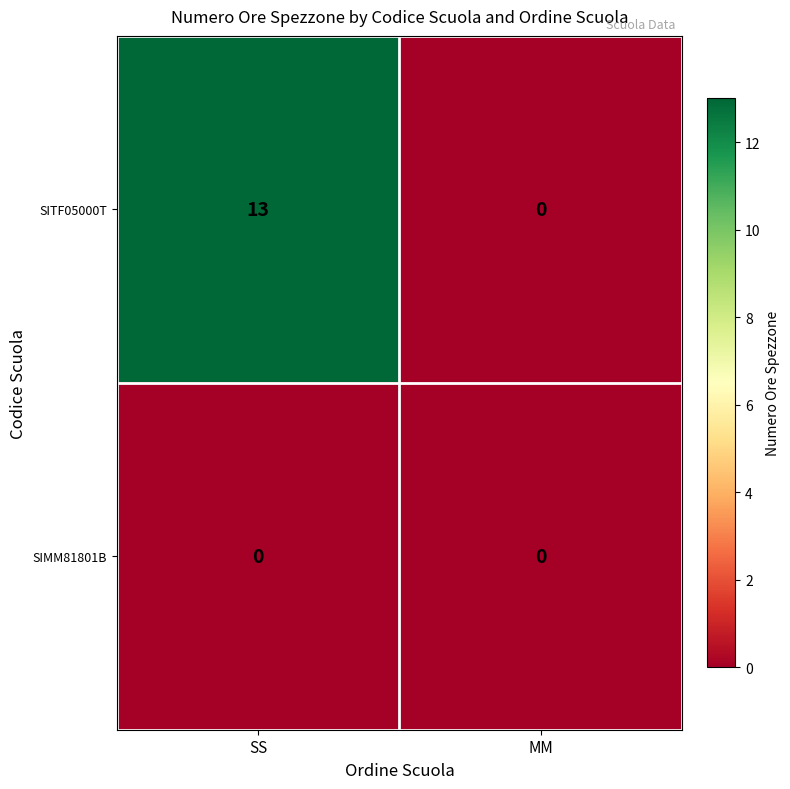

Is the value of SITF05000T at SS greater than the value of SIMM81801B at SS?

Yes